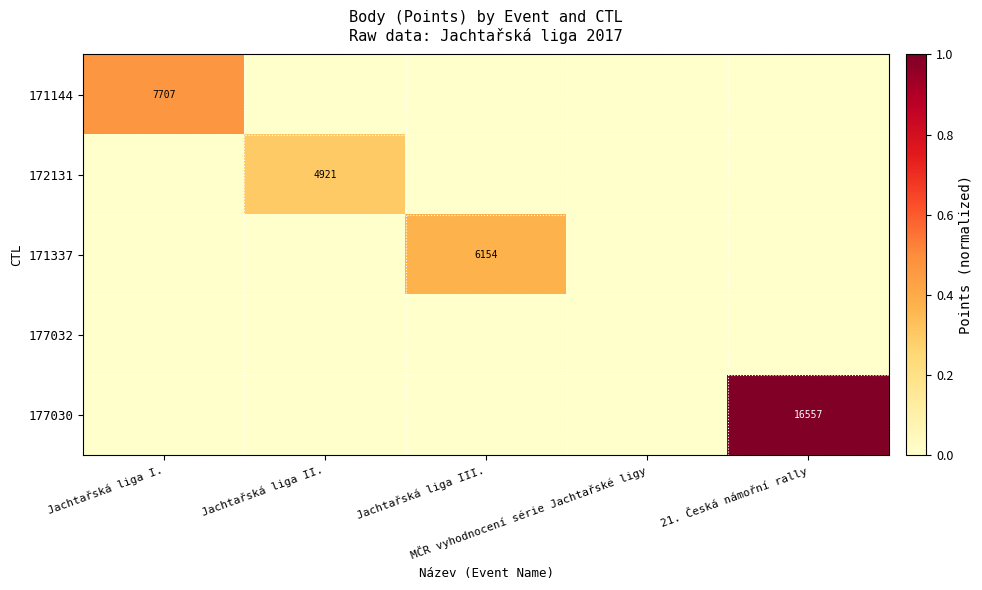

How many distinct data groups are displayed?

5